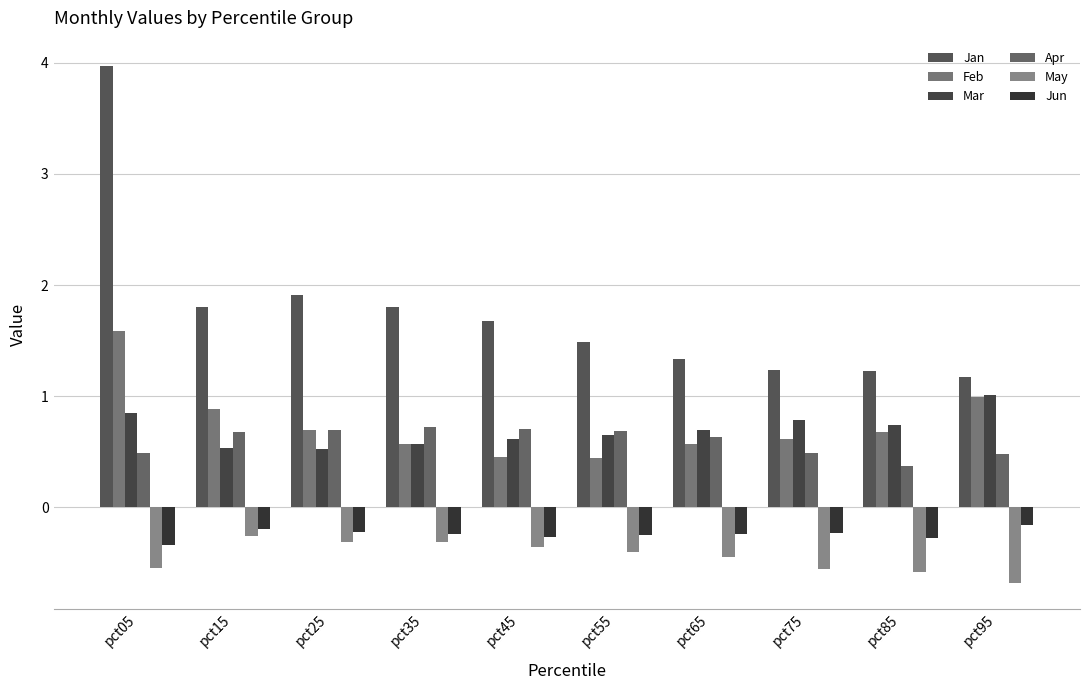

Rank the series at pct95 from highest to lowest value.

Jan, Mar, Feb, Apr, Jun, May